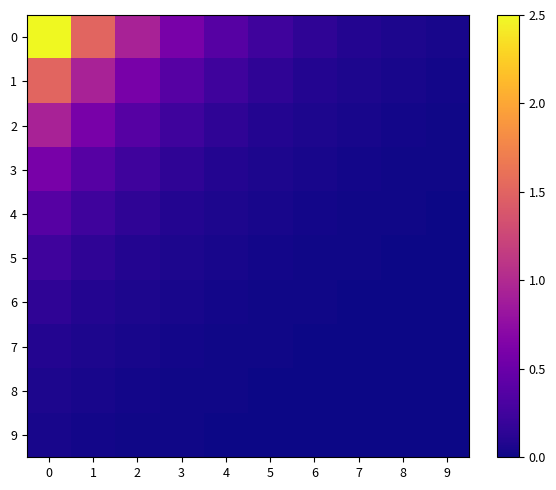

Between 3 and 4, which is larger?

3